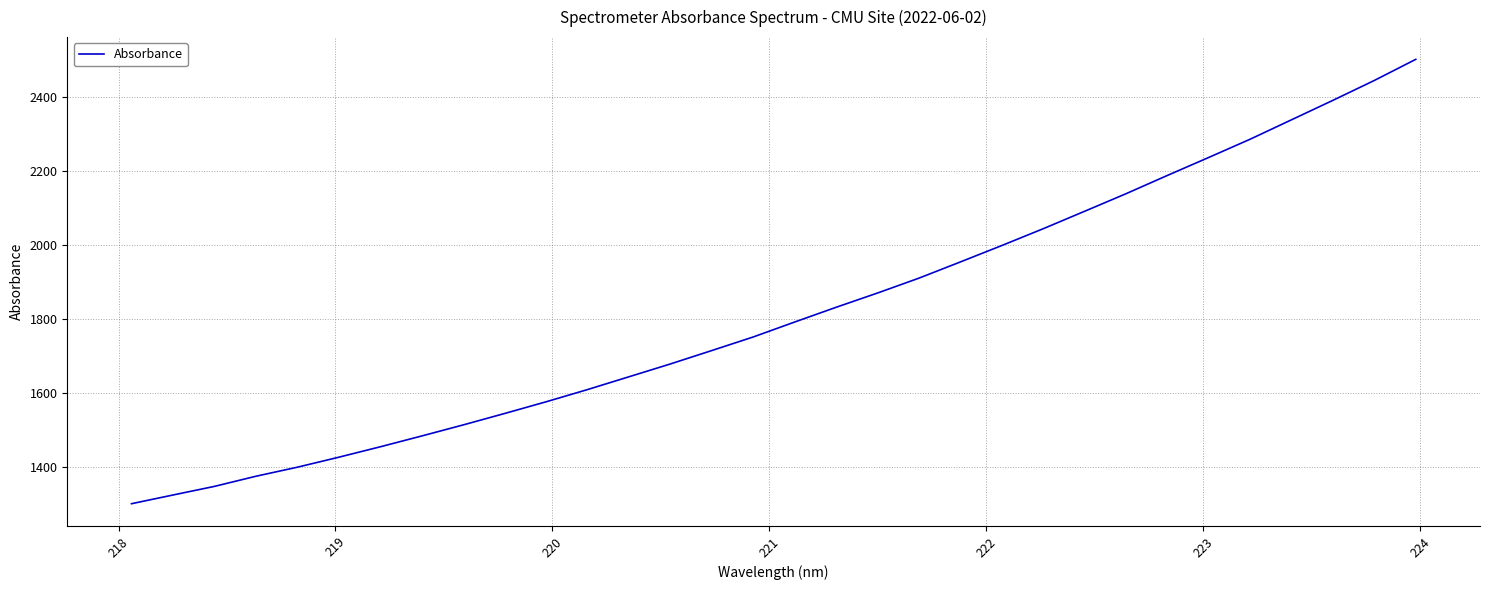

Does the chart have visible grid lines?

Yes